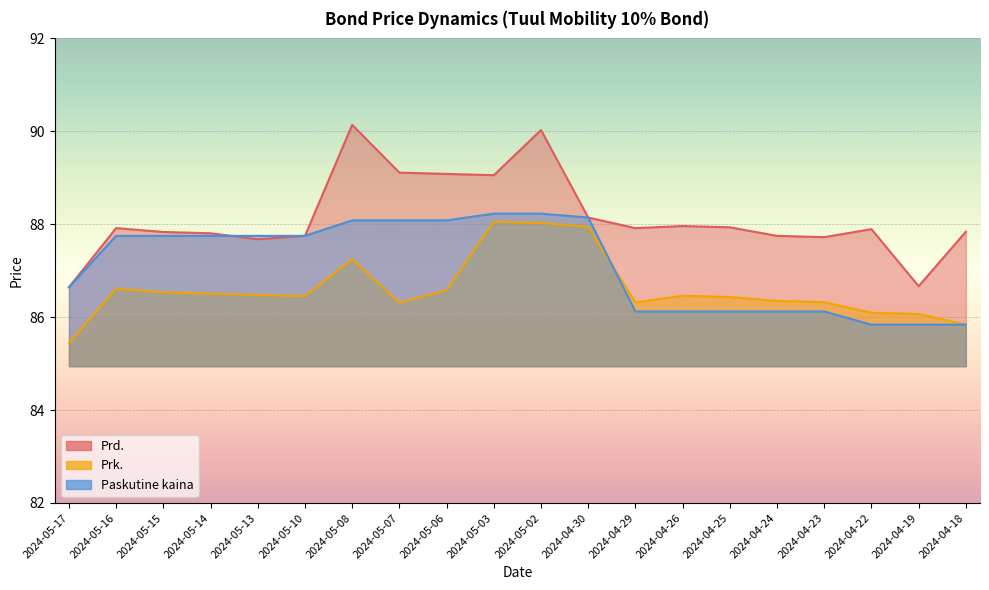

At which category is the sum across all series the highest?

2024-05-02